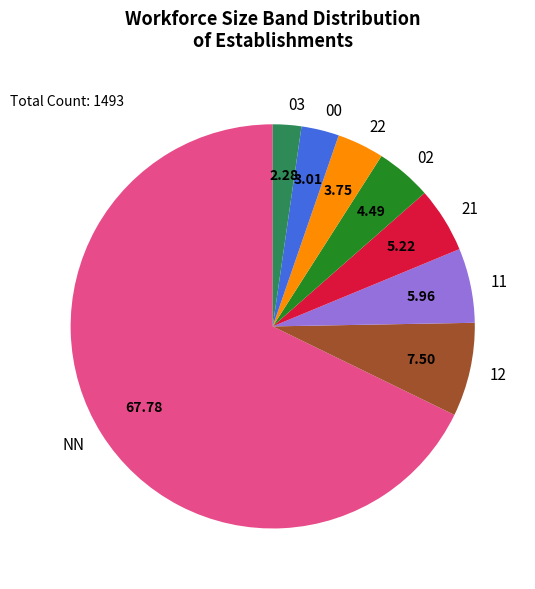

Combined, do 02 and 21 account for over 50%?

No